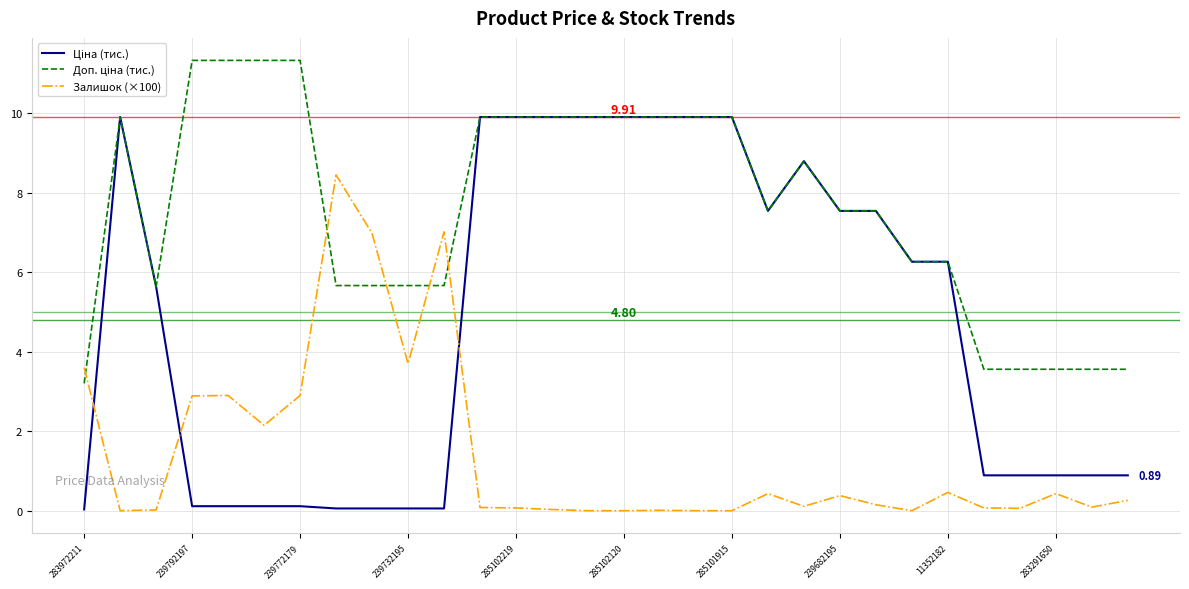

How many categories are shown in the chart?

30